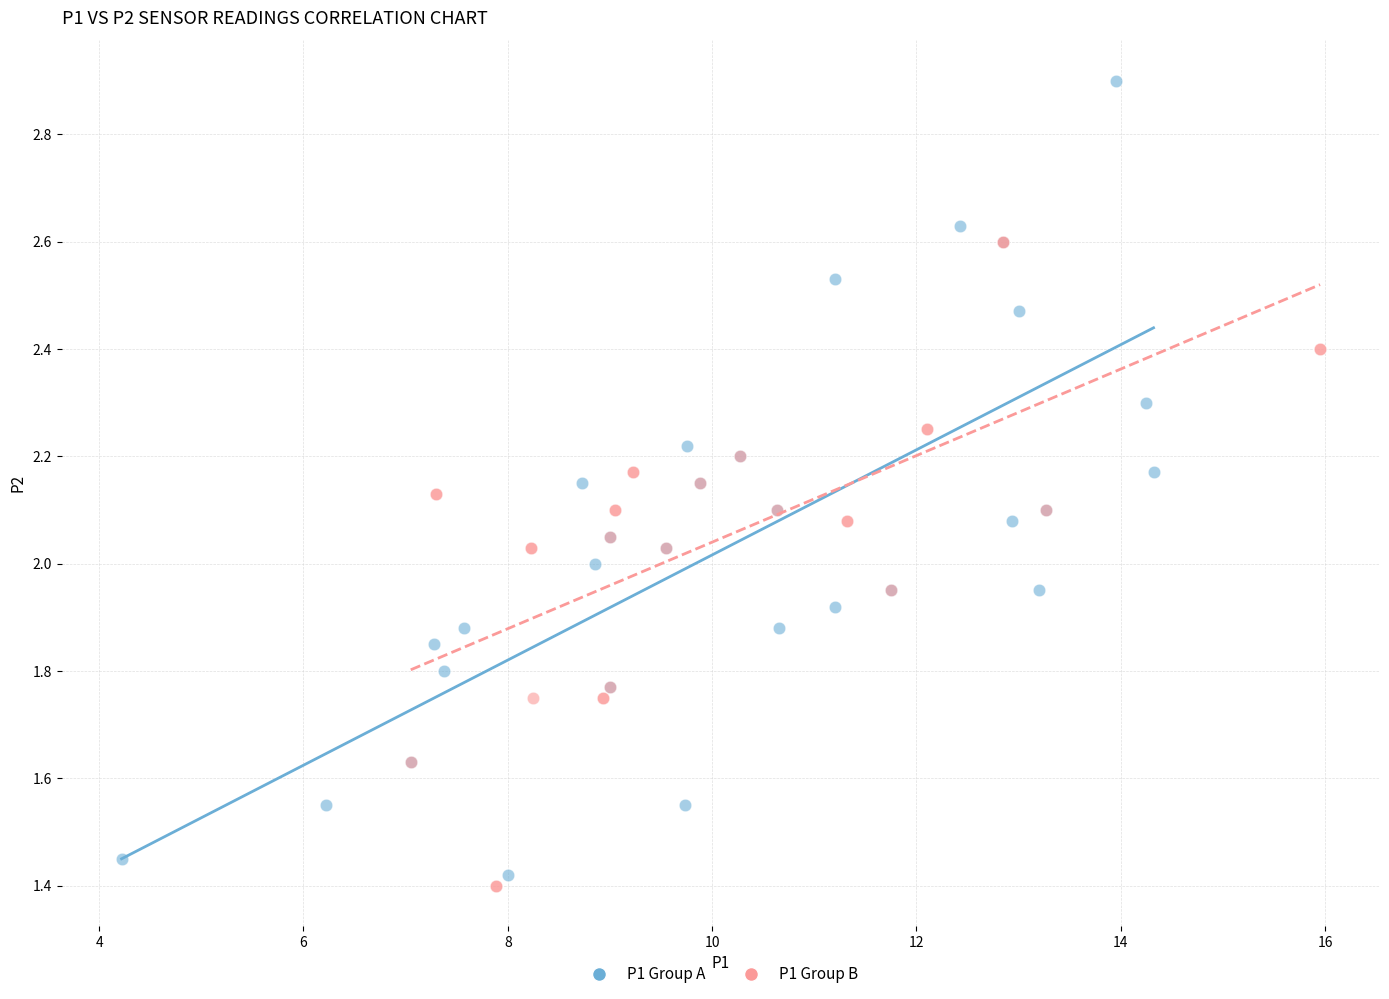

Which series contains the highest Y value?

P1 Group A